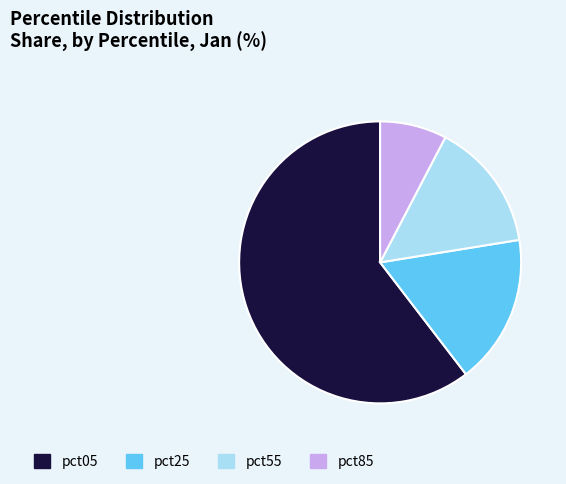

The pct85 slice represents 18% of the pie. True or false?

False